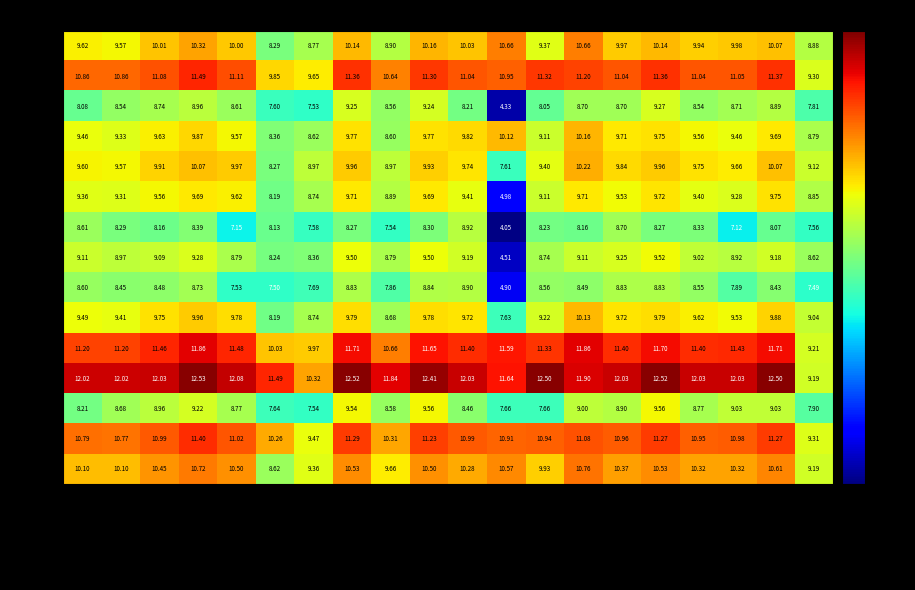

At which label does VI88 first exceed 11?

Bjellqvist